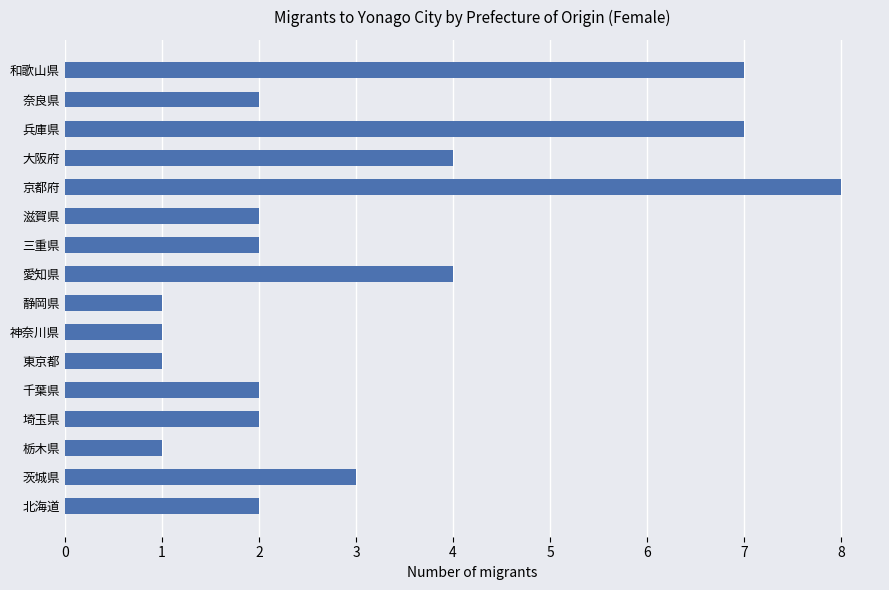

Is it true that the value at 滋賀県 is 2?

True